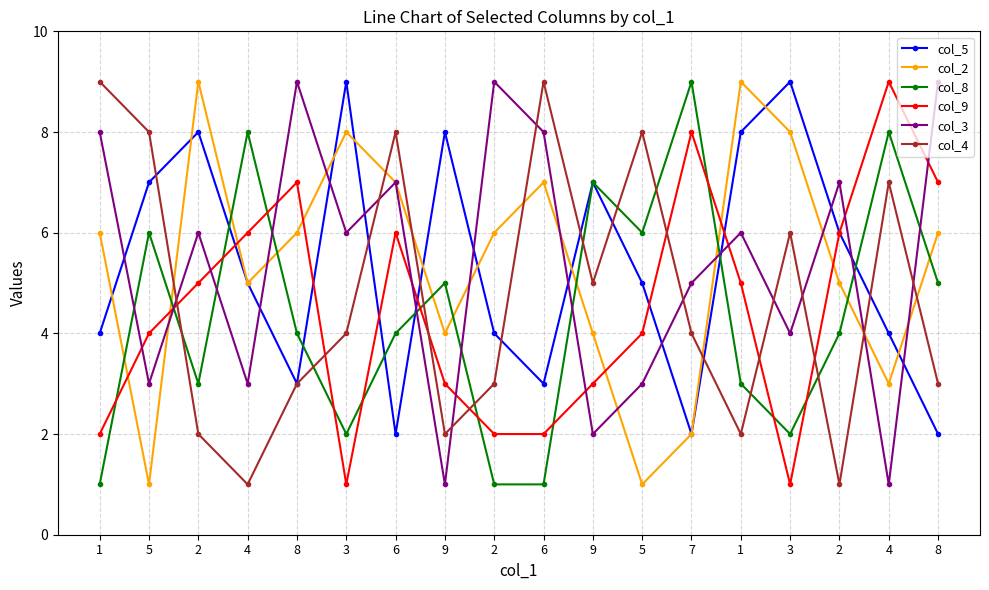

Does the chart have visible grid lines?

Yes